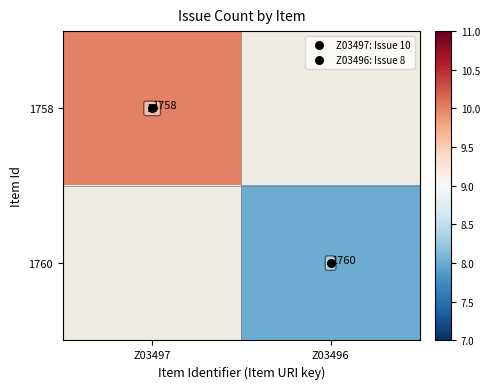

Is the value of 1760 at Z03496 greater than the value of 1758 at Z03496?

No